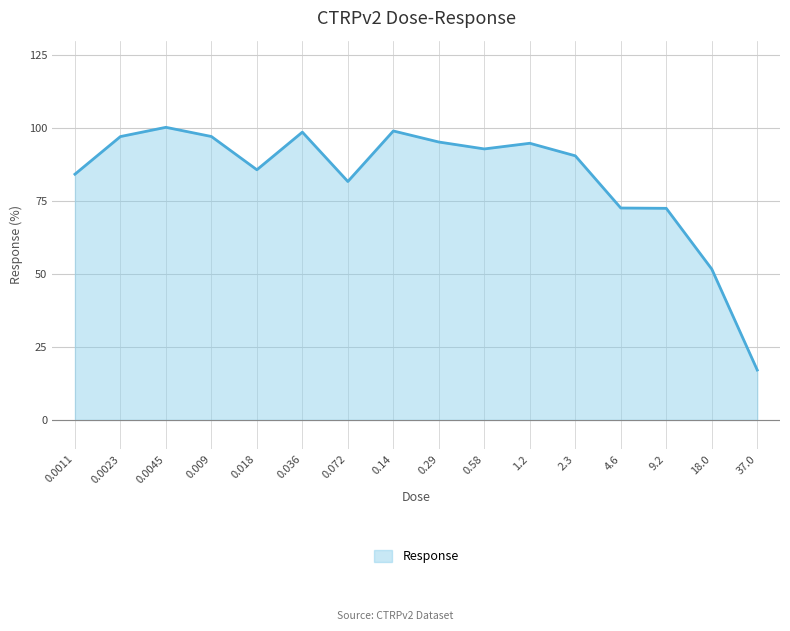

The value at 0.58 is 92.9. True or false?

True